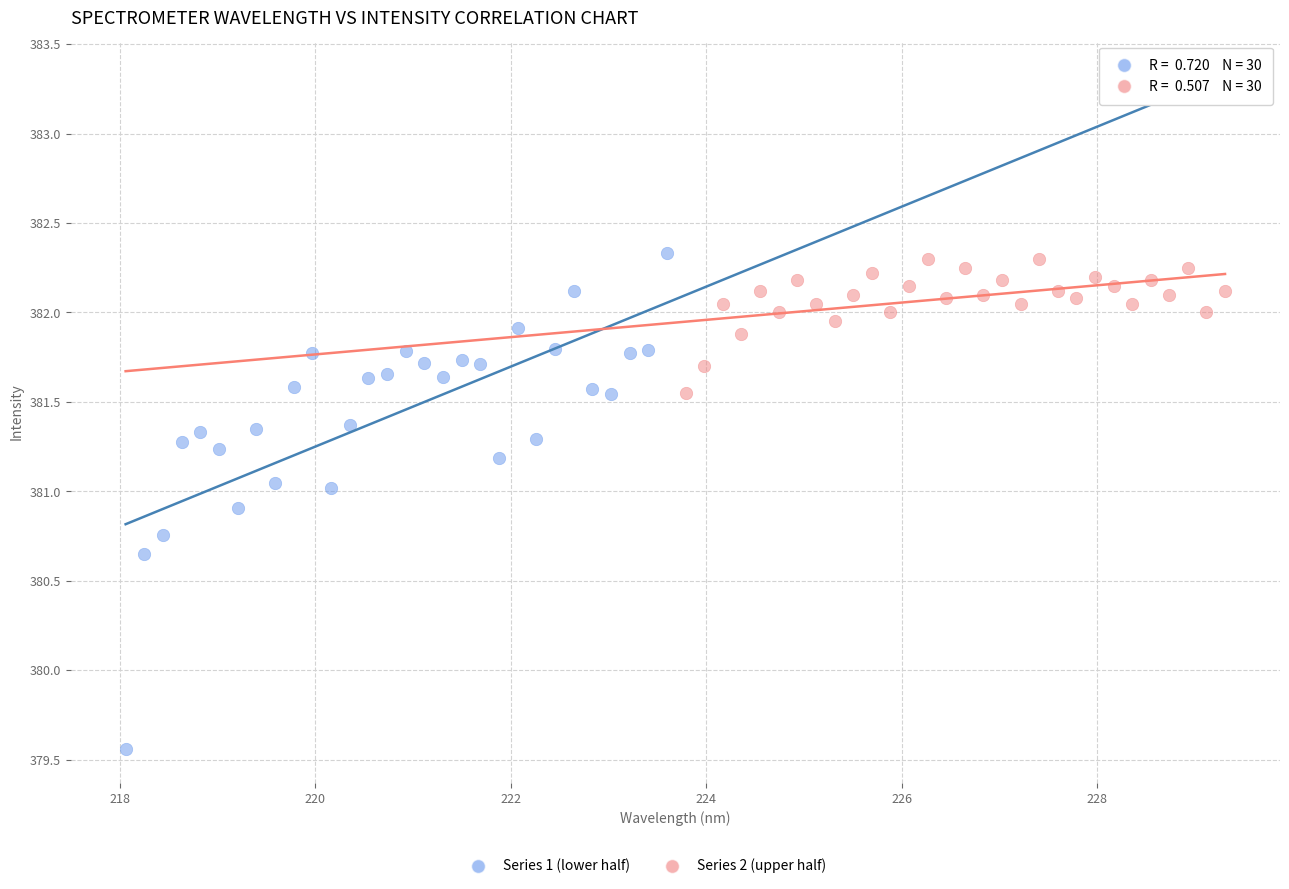

Which series has the widest spread of Y values?

Series 1 (lower half)